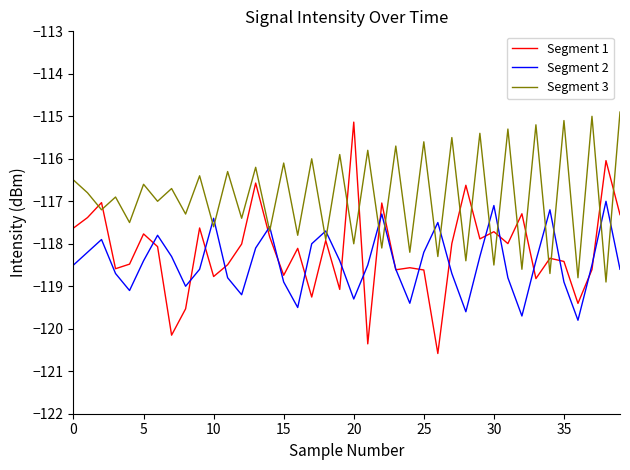

Which series ends up on top after the final intersection of Segment 3 and Segment 2?

Segment 3